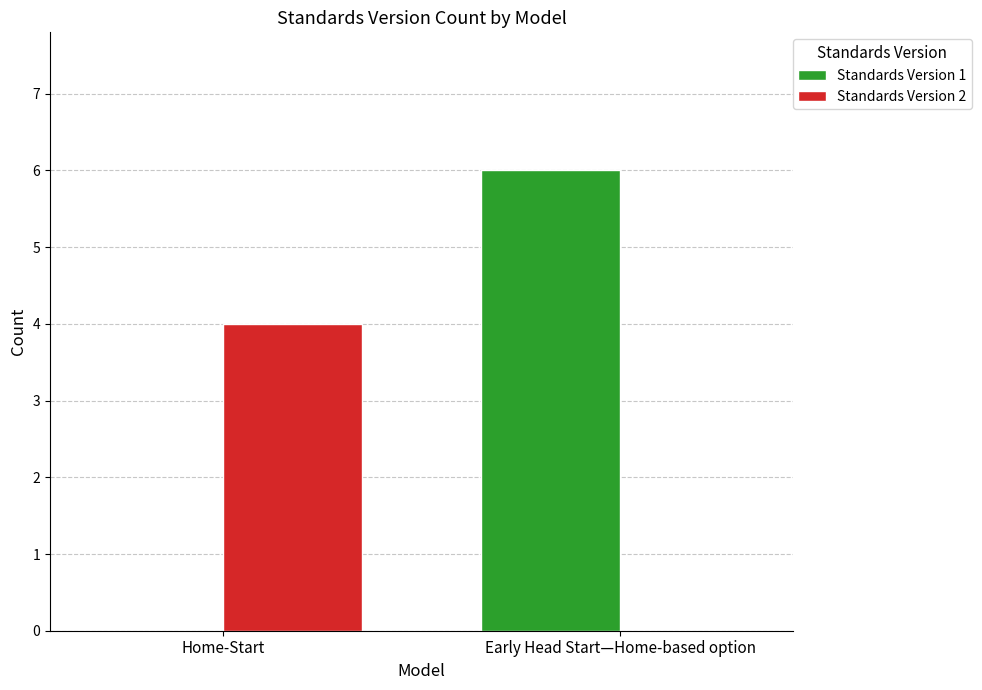

Reading right to left, transcribe all the data shown in this chart.

Standards Version 1: Early Head Start—Home-based option=6	Home-Start=0
Standards Version 2: Early Head Start—Home-based option=0	Home-Start=4